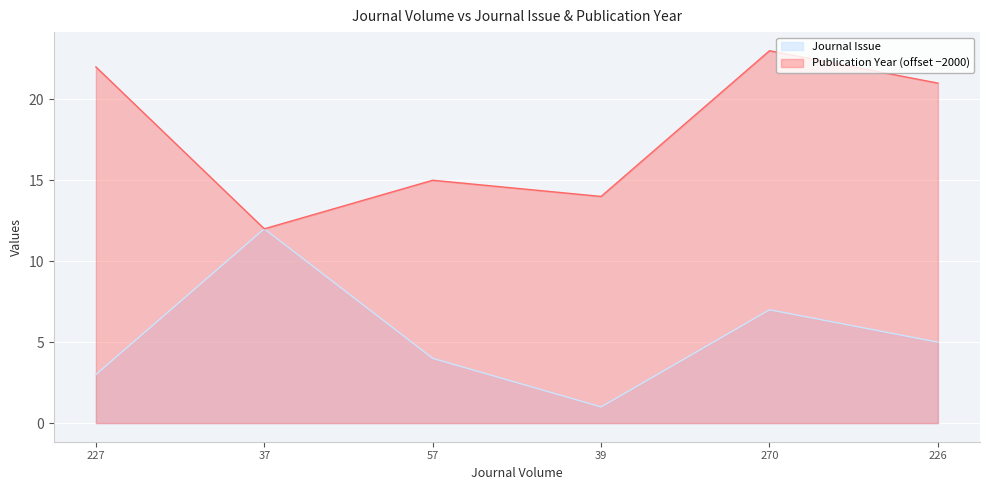

What is the maximum value for Publication Year?

23